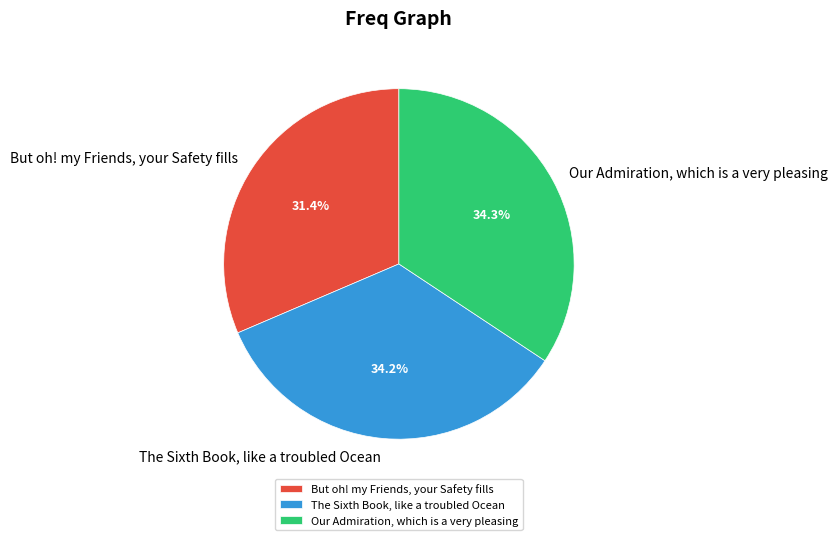

Is it true that The Sixth Book, like a troubled Ocean is 25% of the pie?

False